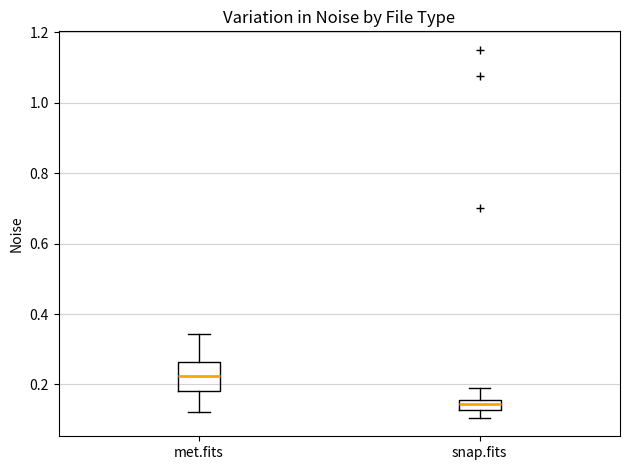

Which box has the highest median line?

met.fits